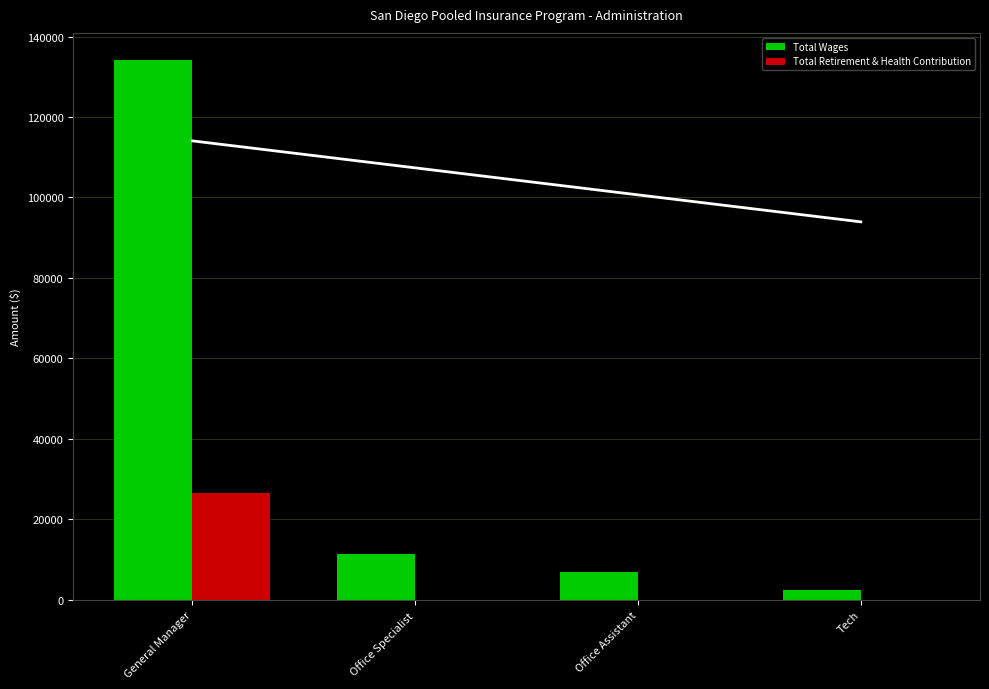

Which category has the highest value in the Total Retirement & Health Contribution series?

General Manager